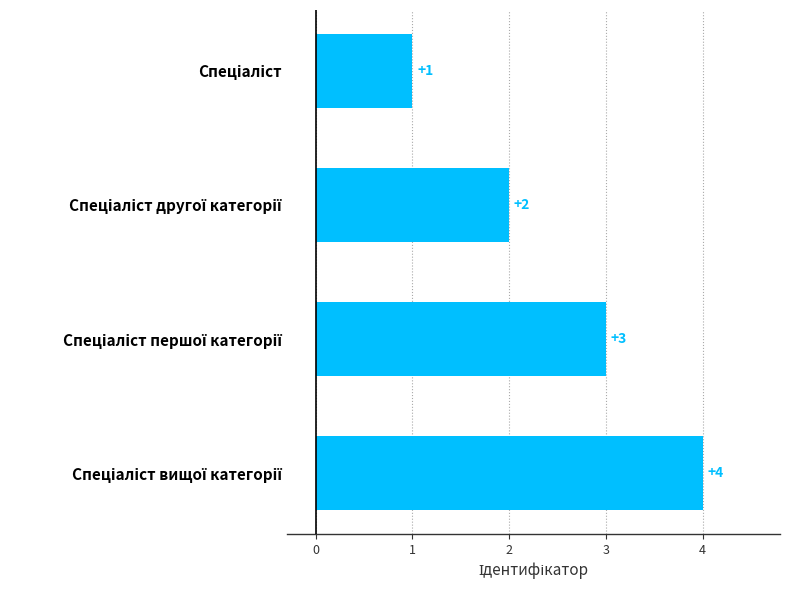

What is the value of the 1st bar from the top?

1